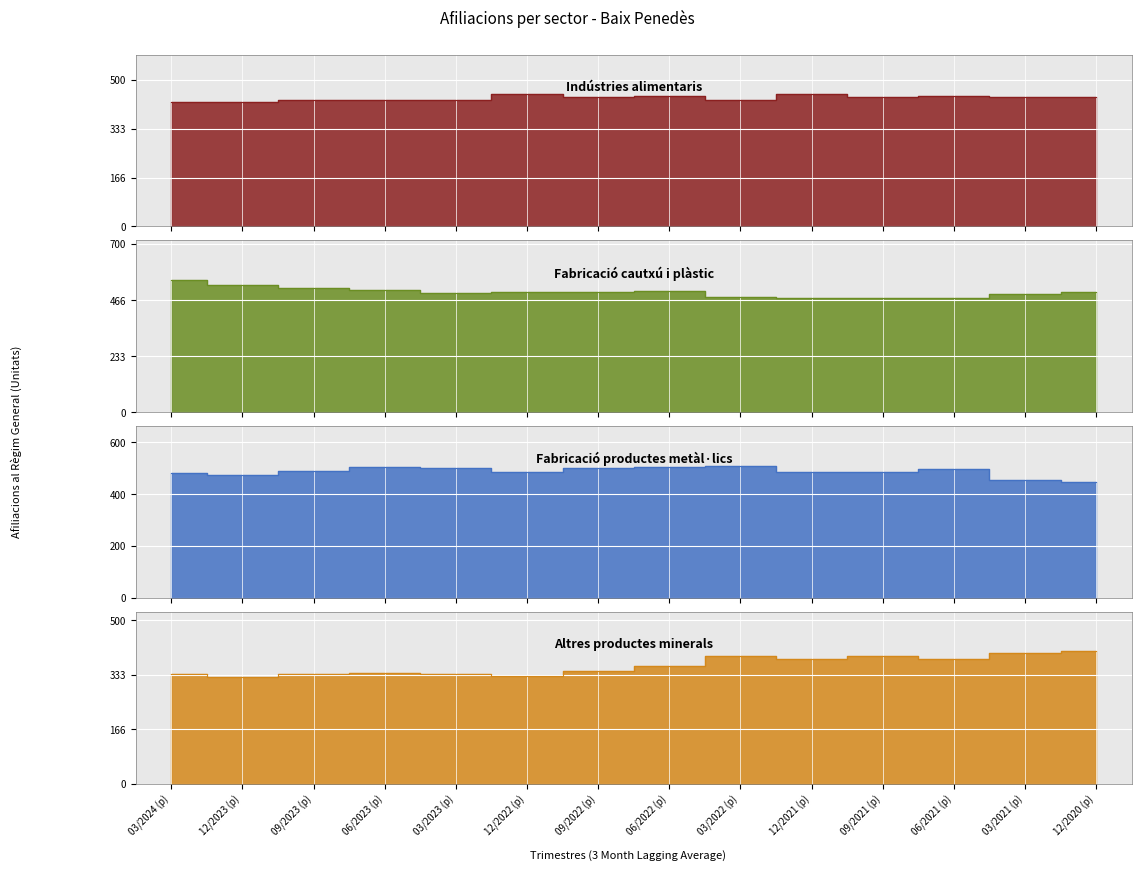

Where is the first local maximum for Fabricació productes metàl·lics?

06/2023 (p)